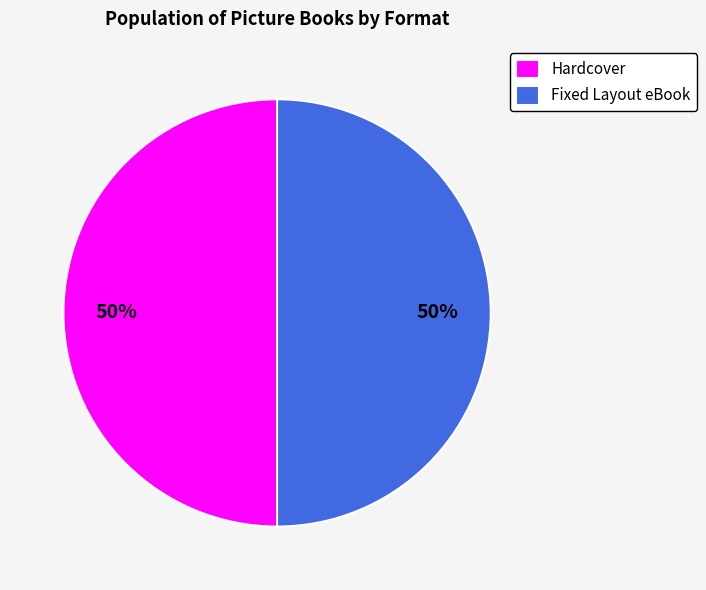

Is it true that Fixed Layout eBook is 56% of the pie?

False